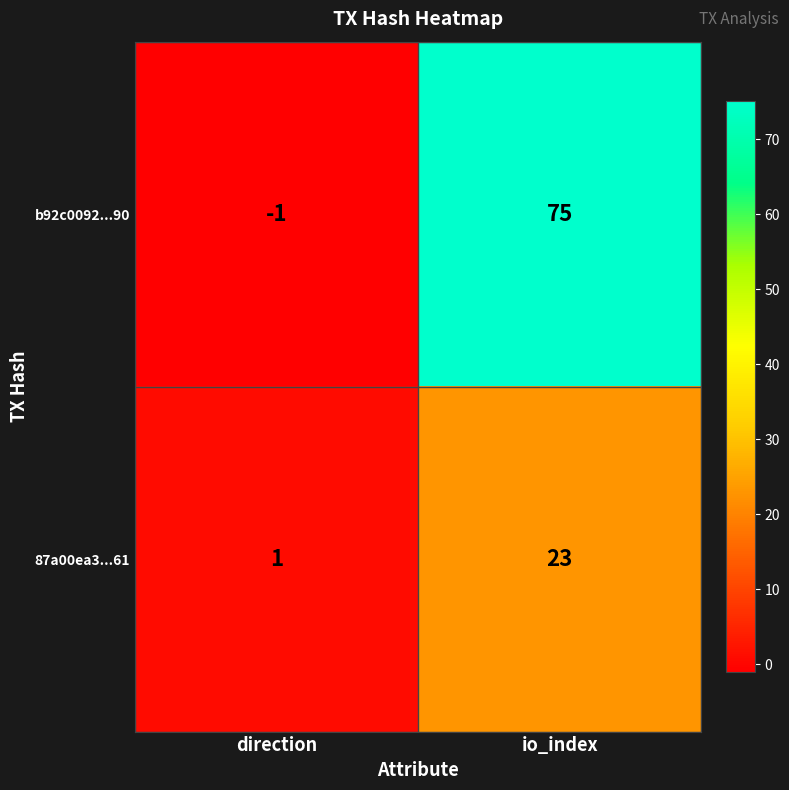

Reading right to left, extract all data points from this chart.

b92c0092...90: 75	-1
87a00ea3...61: 23	1